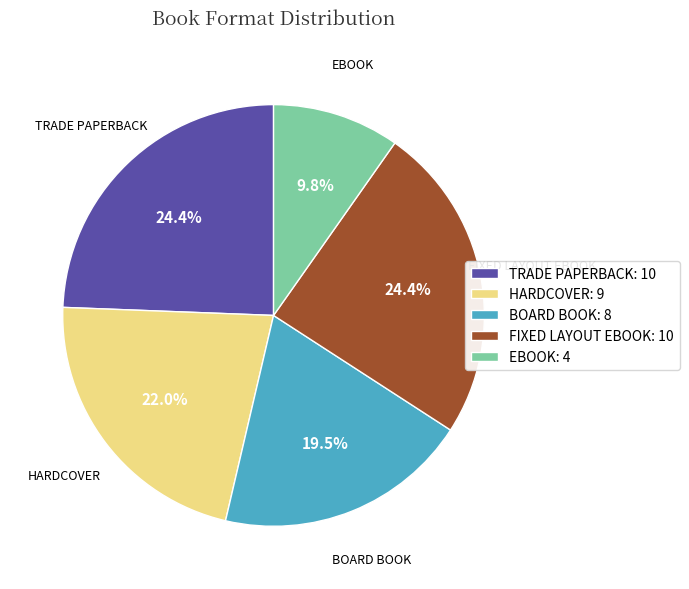

Which slice is the smallest?

EBOOK: 4